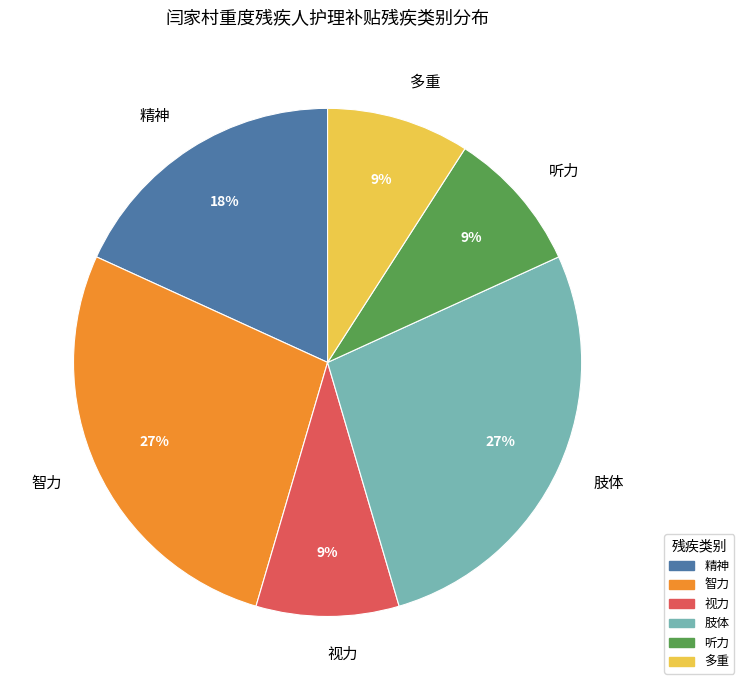

To the nearest percent, what is the difference between the largest and smallest slice percentages?

18%